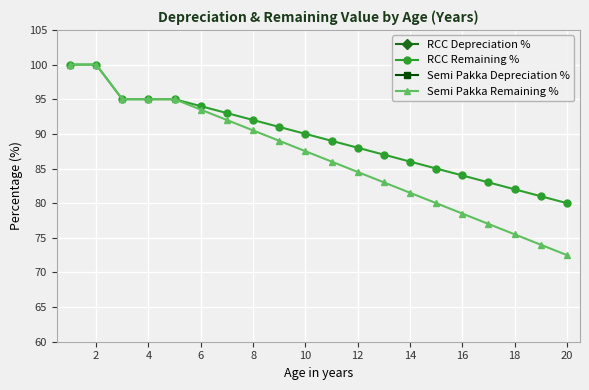

At which label does RCC Remaining % reach its minimum?

20